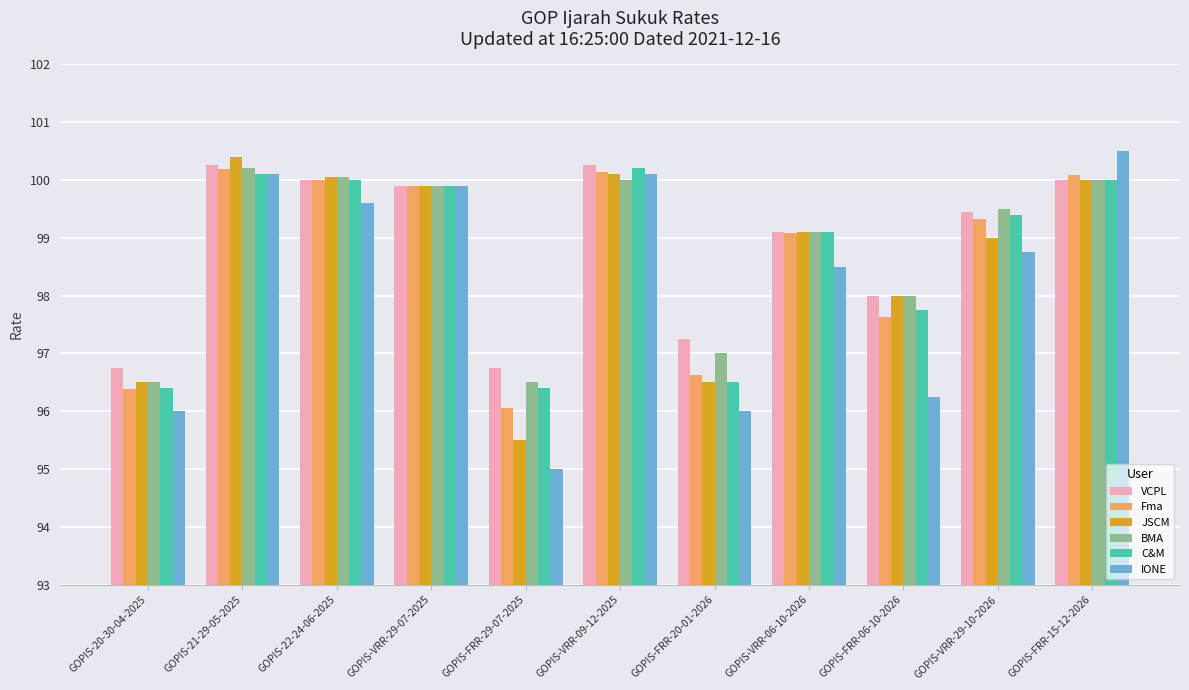

What is the difference between the JSCM values at GOPIS-FRR-29-07-2025 and GOPIS-FRR-06-10-2026?

2.5